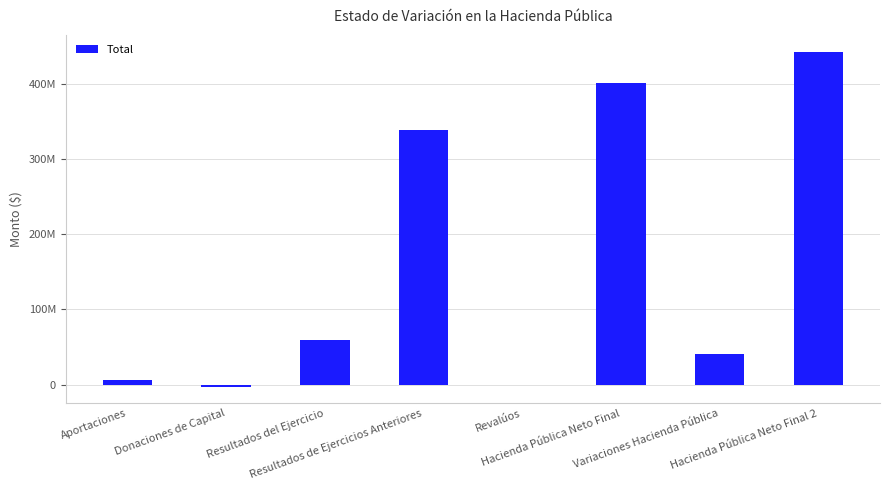

Reading right to left, extract all data points from this chart.

Hacienda Pública Neto Final 2=443503005.8	Variaciones Hacienda Pública=41175087.5	Hacienda Pública Neto Final=402327918.4	Revalúos=0.0	Resultados de Ejercicios Anteriores=339079188.1	Resultados del Ejercicio=59548299.6	Donaciones de Capital=-2848960.4	Aportaciones=6549391.1